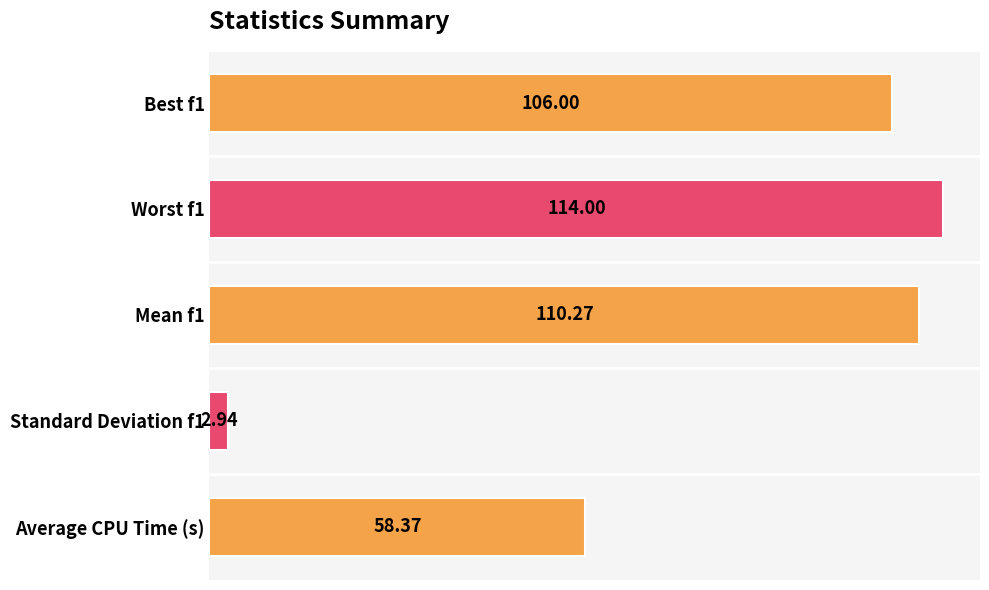

Approximately how many times larger is the value at Average CPU Time (s) compared to Worst f1?

0.5